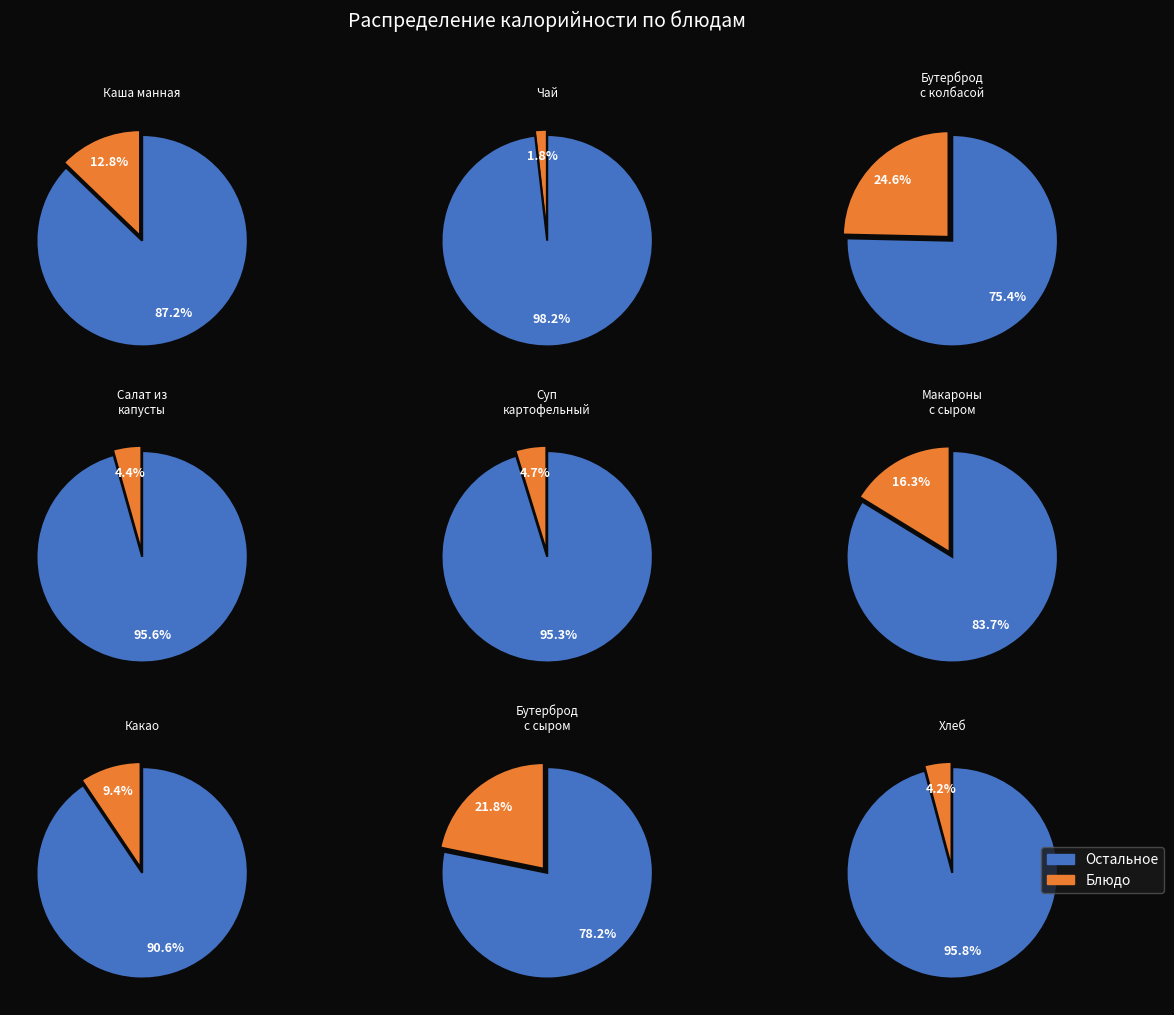

Is the sum of Чай and Какао greater than half?

No